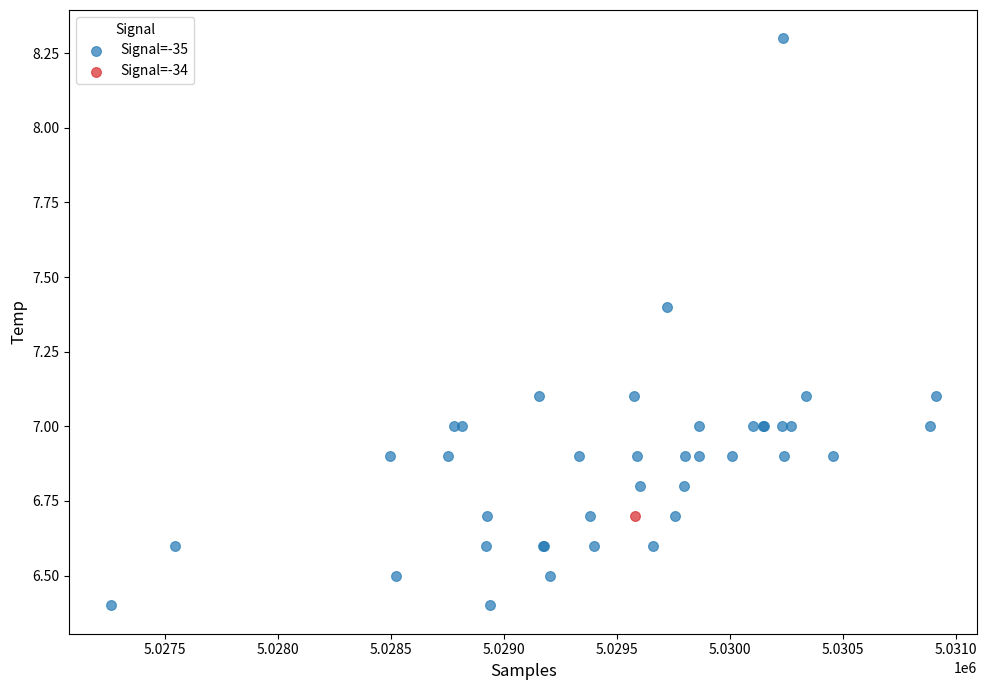

What are all the series names shown in the legend?

Signal=-35, Signal=-34